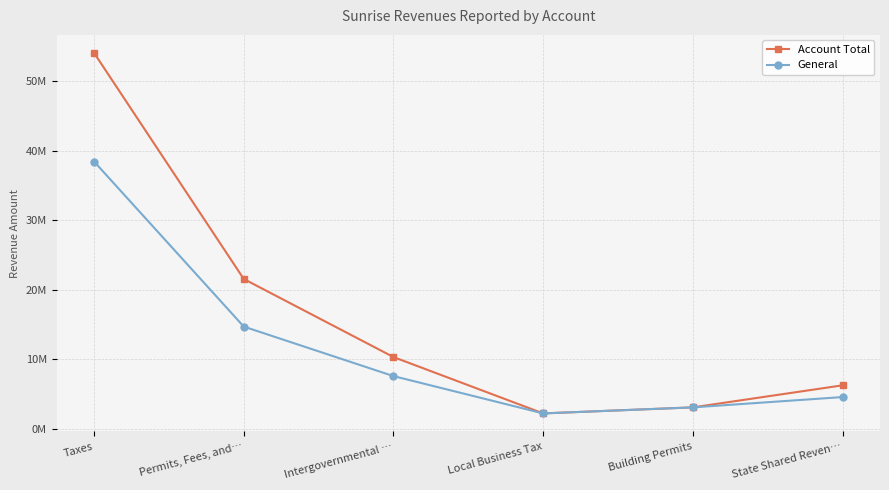

Which series has the widest spread of values?

Account Total